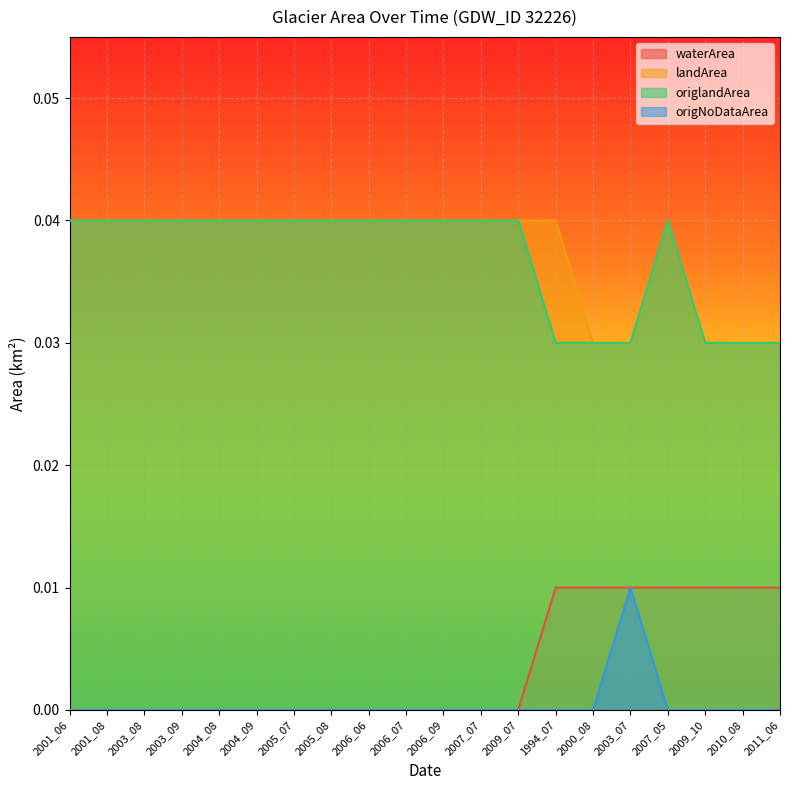

At how many categories does at least one series exceed 0?

20